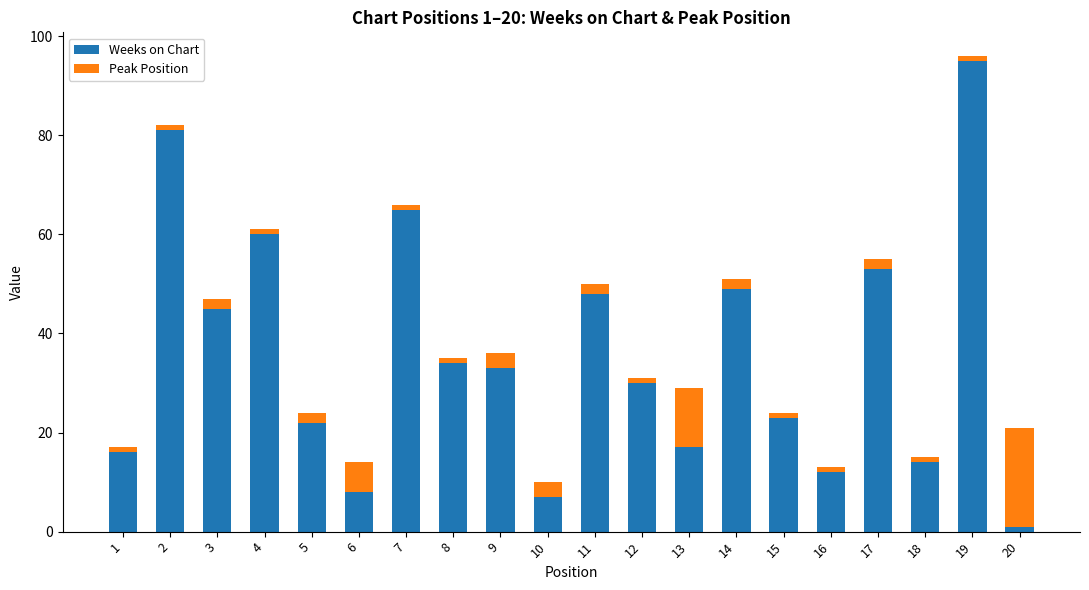

At which label does Weeks on Chart reach its minimum?

20